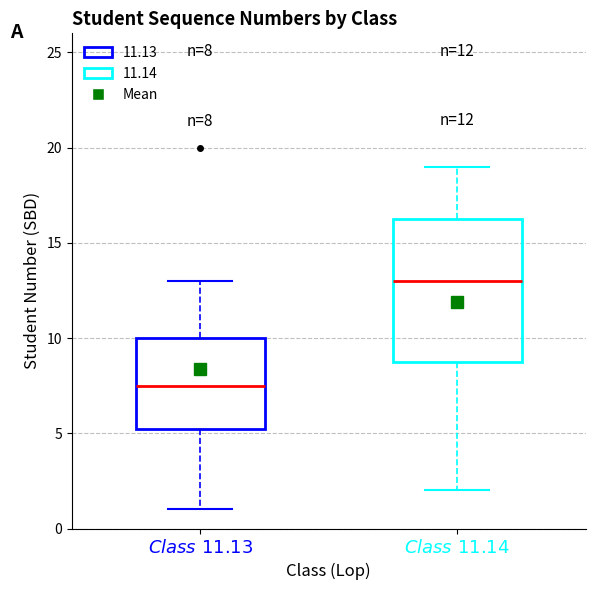

Which box is the tallest, from its lower edge to its upper edge?

$\bf{\it{Class\ 11.14}}$